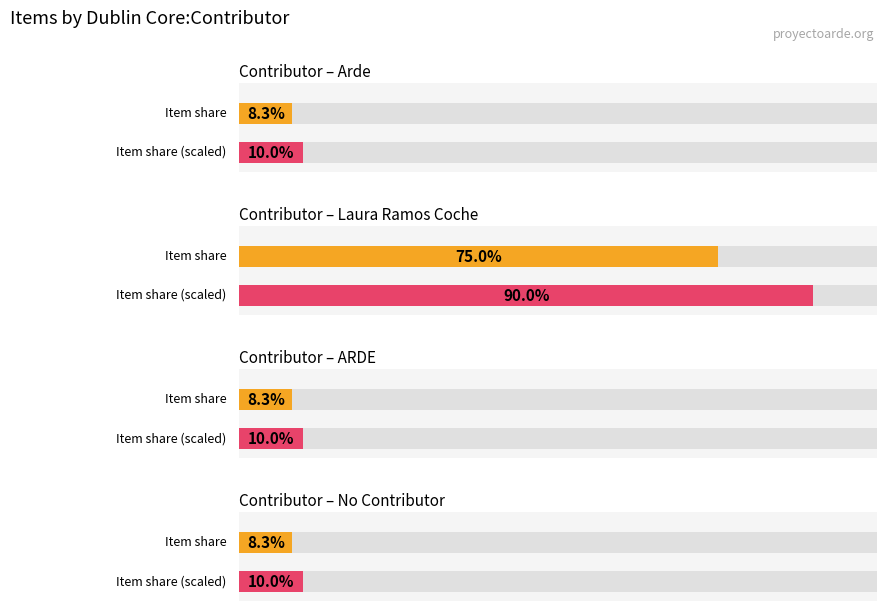

Which label corresponds to the smallest value in the chart?

Arde